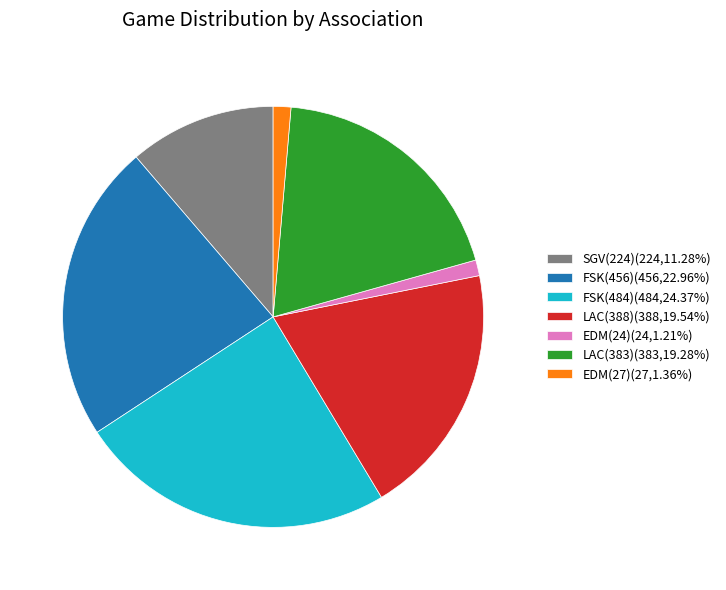

Is there a majority slice in this chart?

No